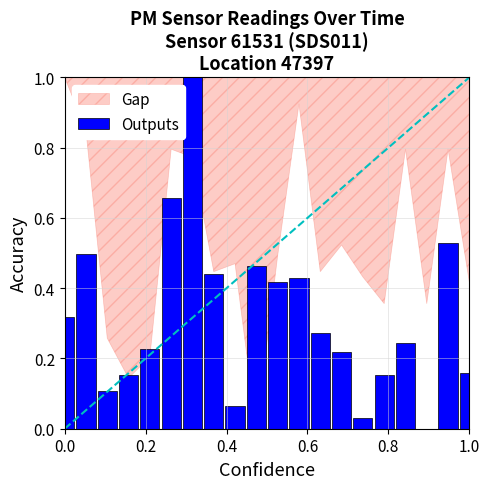

What is the maximum value shown in the chart?

1.0